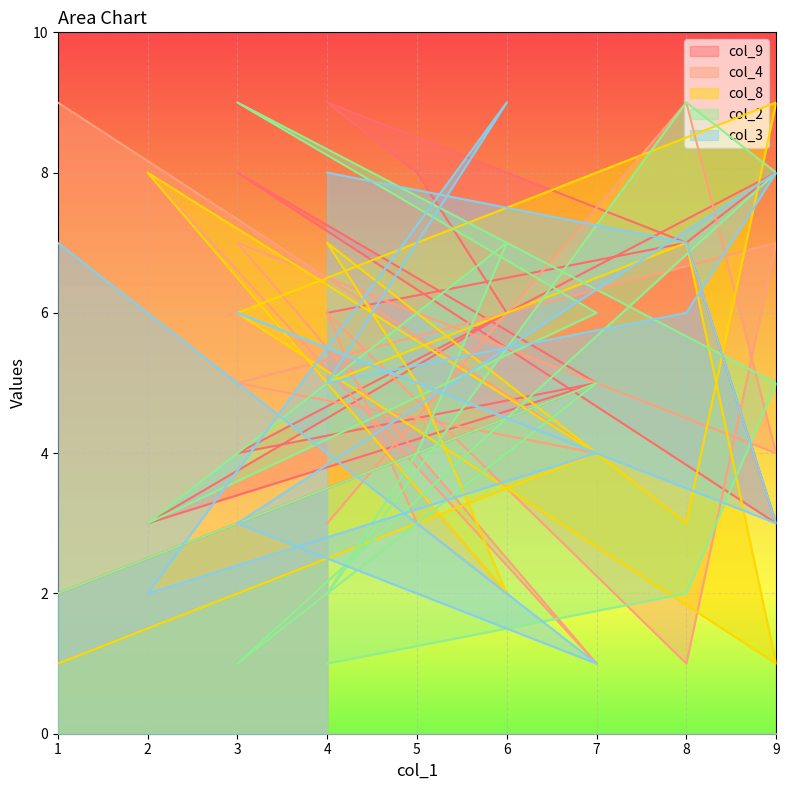

Reading left to right, what are all the values shown in this chart?

col_9: 2	5	8	3	7	9	8	6	3	5	4	8	7	6
col_4: 9	4	5	7	1	6	3	2	8	1	7	4	9	3
col_8: 1	4	6	9	3	7	5	2	8	4	6	1	7	5
col_2: 2	5	1	8	9	2	4	7	3	6	9	5	2	1
col_3: 7	1	3	8	6	5	7	9	2	4	6	3	7	8